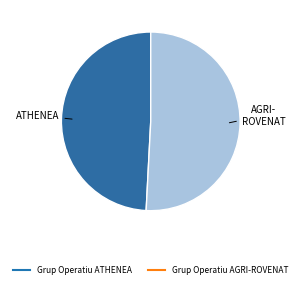

Does Grup Operatiu ATHENEA account for over 50% of the chart?

No